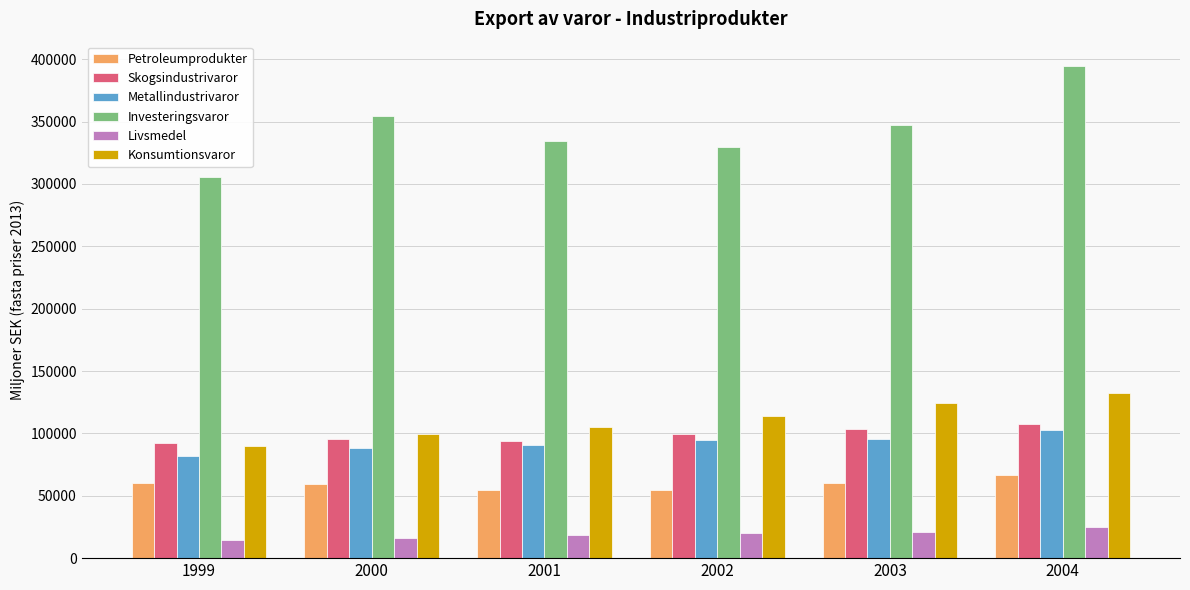

What is the difference between the second highest and second lowest values in the Skogsindustrivaror series?

9895.7